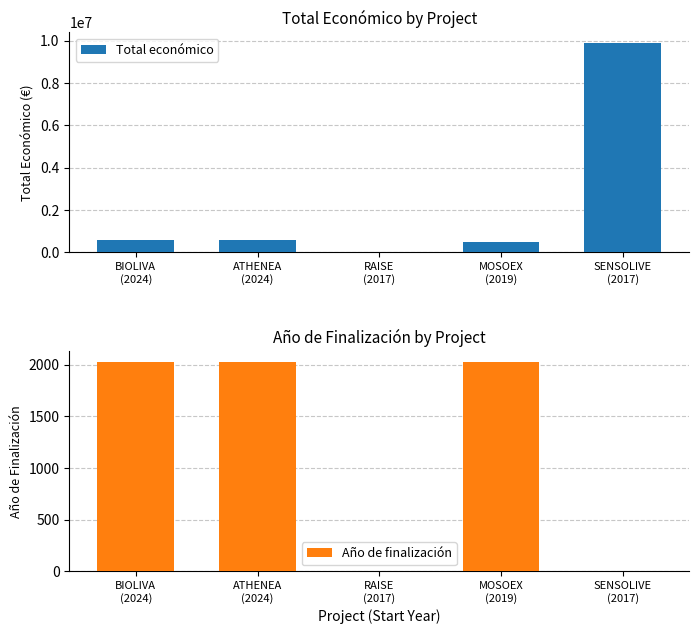

How many data points in Año de finalización are less than 2021?

2